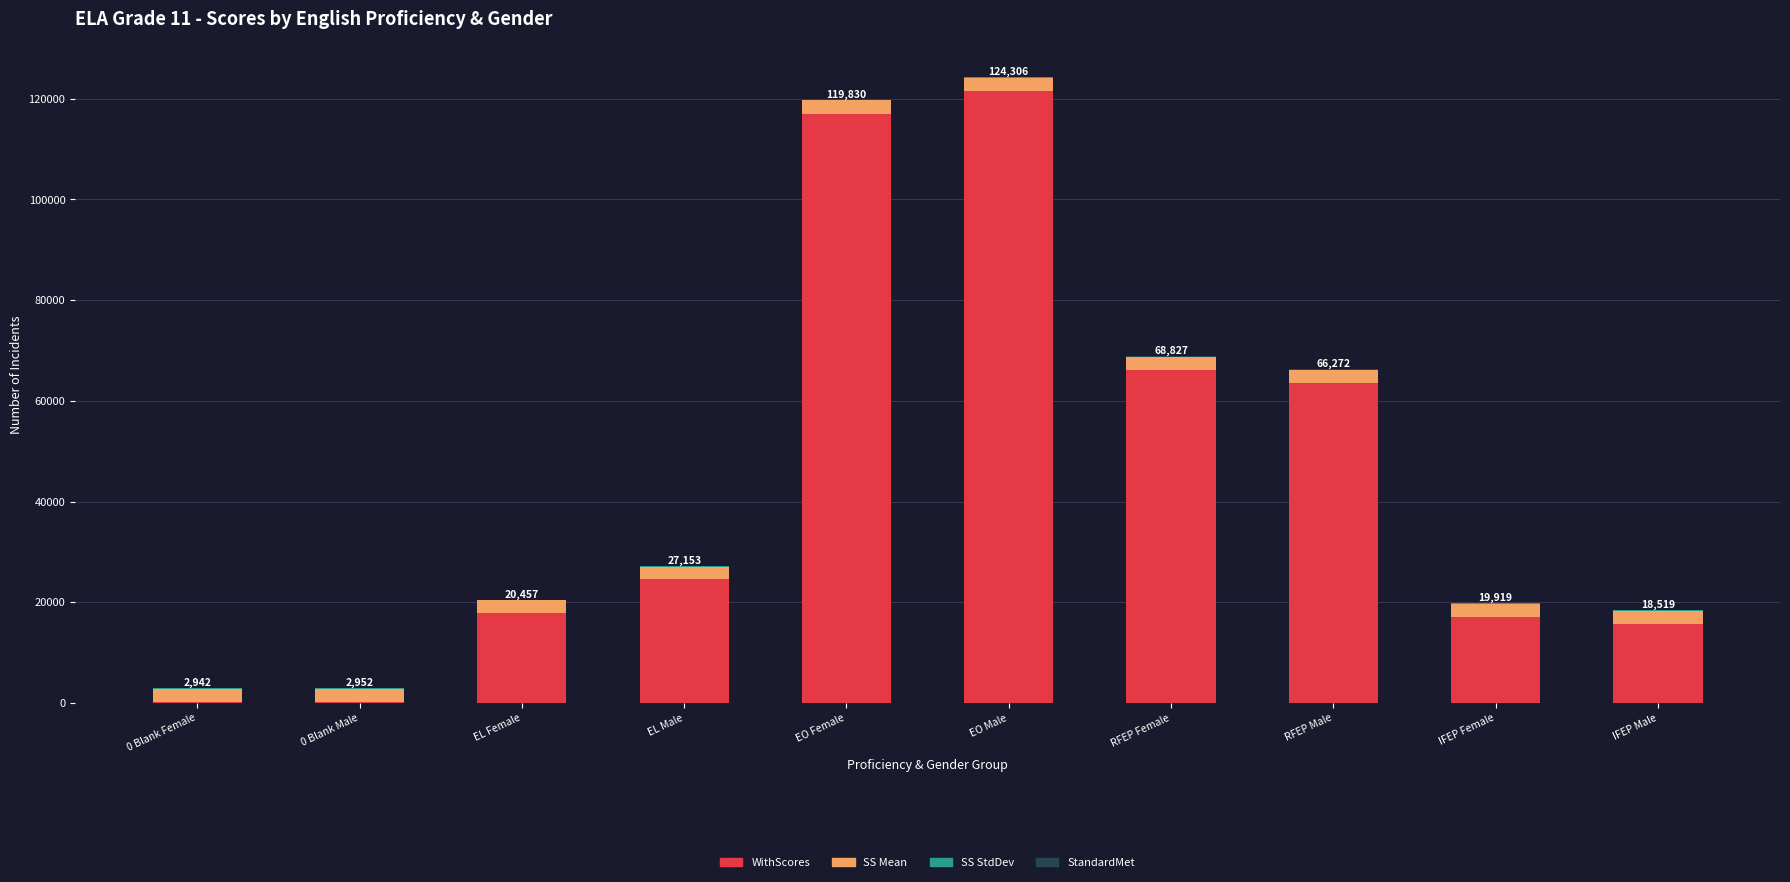

True or false: WithScores has a value of 196842 at EO Male.

False